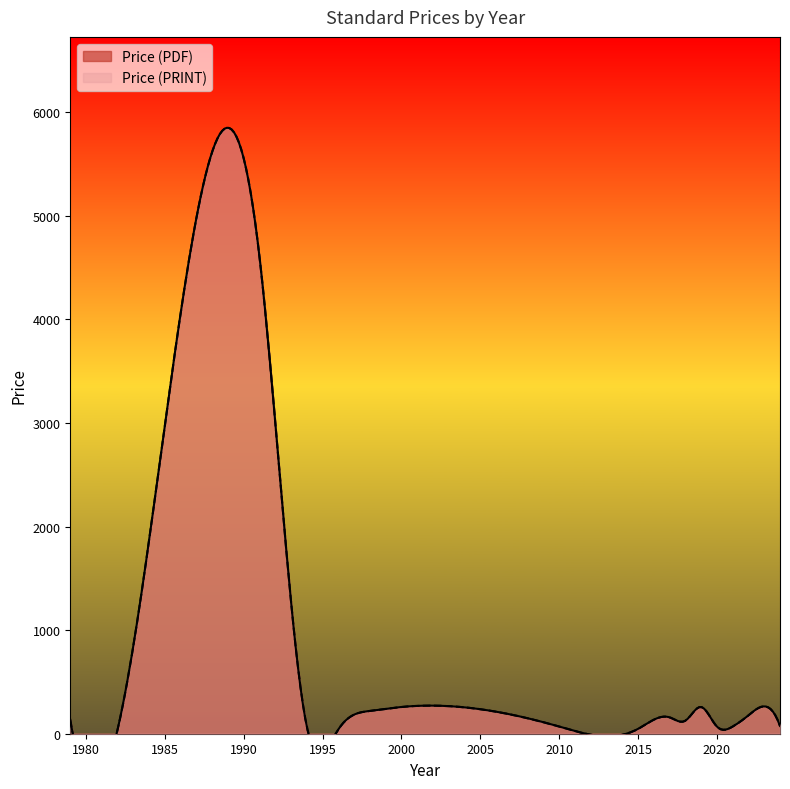

Is it true that Price (PDF) equals 20.1 at 29?

False